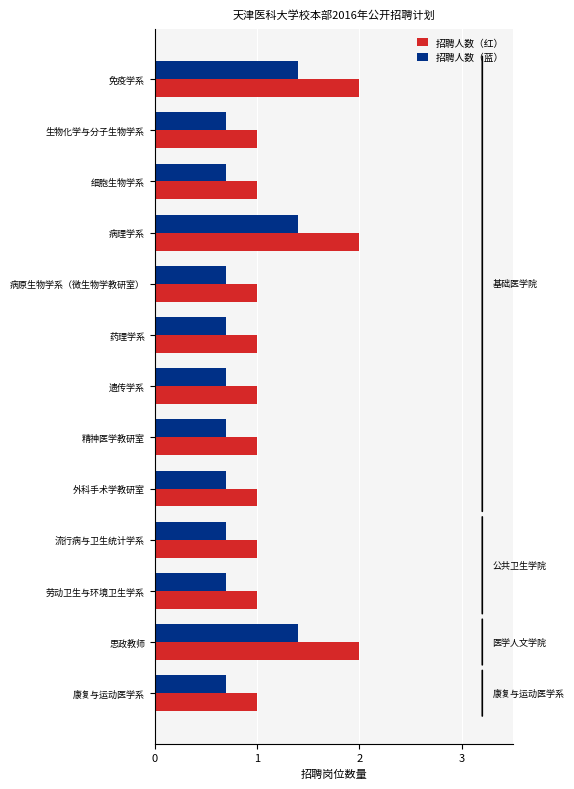

What is the difference between the maximum and minimum values in the 招聘人数（红） series?

1.0